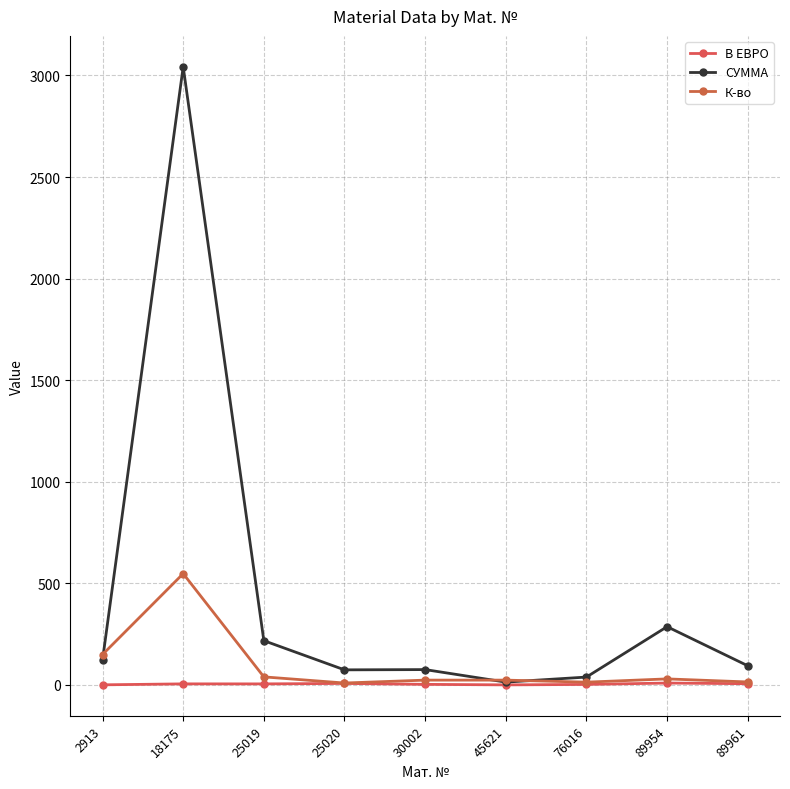

What is the maximum value shown in the chart?

3042.7